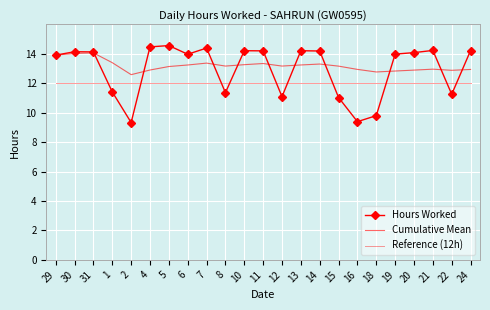

What is the label of the 10th point from the left?

8